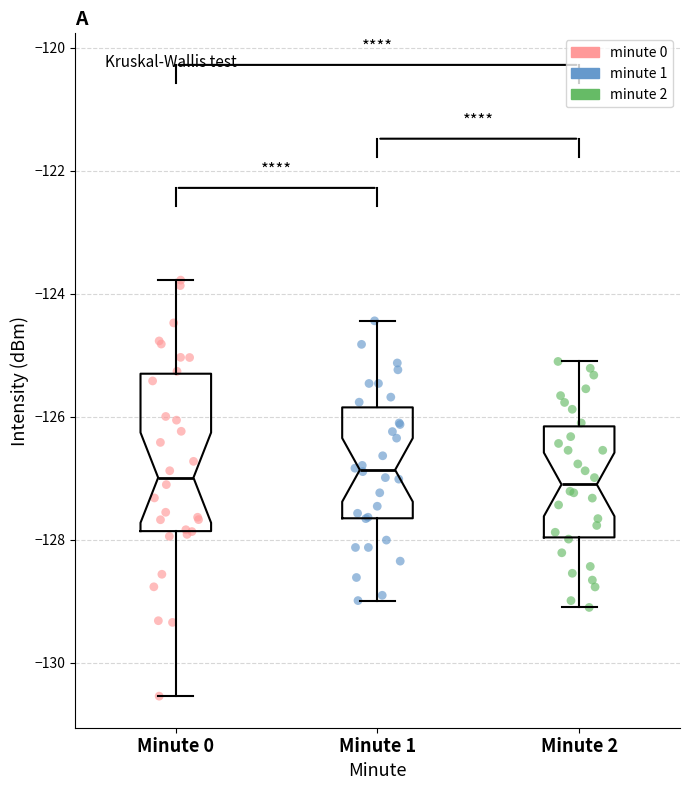

Reading left to right, read every box against the y-axis: the position of its median line, the range the box covers, and the ends of its whiskers. The values are not printed on the chart, so give them approximately, as read against the axis.

Minute 0: median -127.0, box -127.8 to -125.2, whiskers -130.6 to -123.8
Minute 1: median -126.8, box -127.6 to -125.8, whiskers -129.0 to -124.4
Minute 2: median -127.0, box -128.0 to -126.2, whiskers -129.0 to -125.0